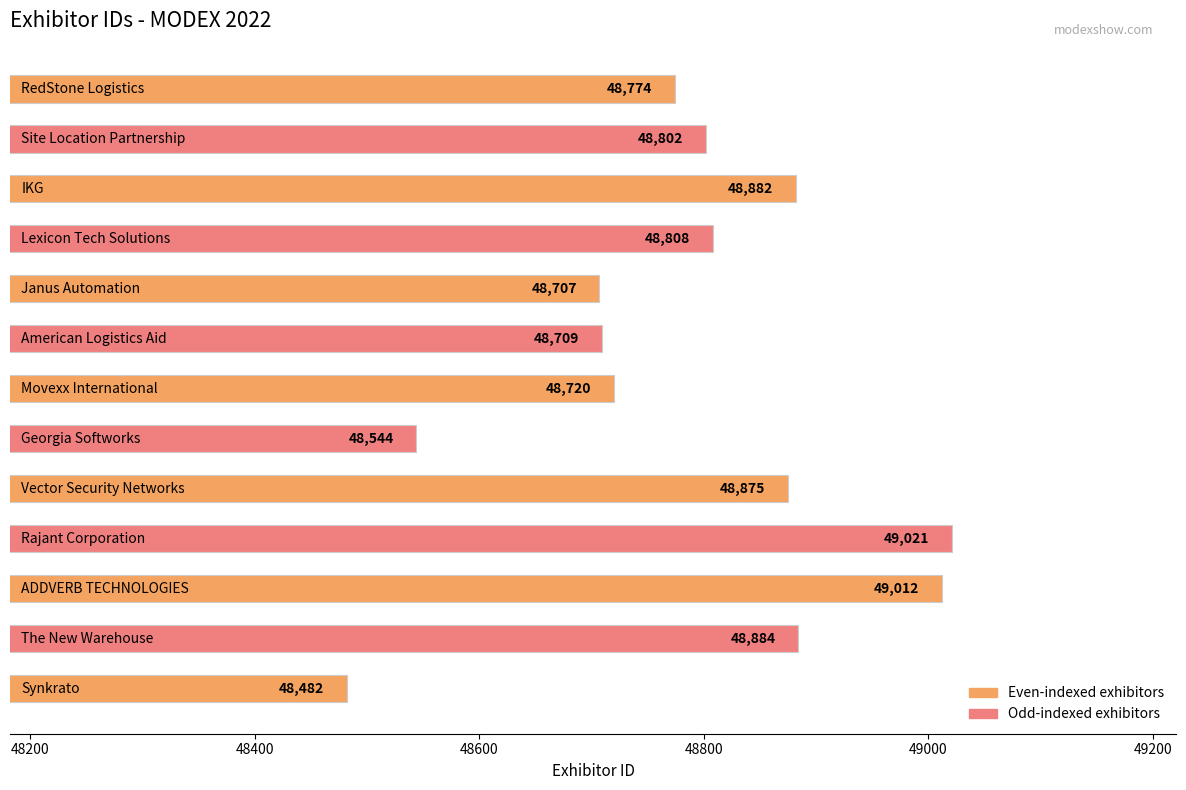

Reading bottom to top, extract all data points from this chart.

48482	48884	49012	49021	48875	48544	48720	48709	48707	48808	48882	48802	48774